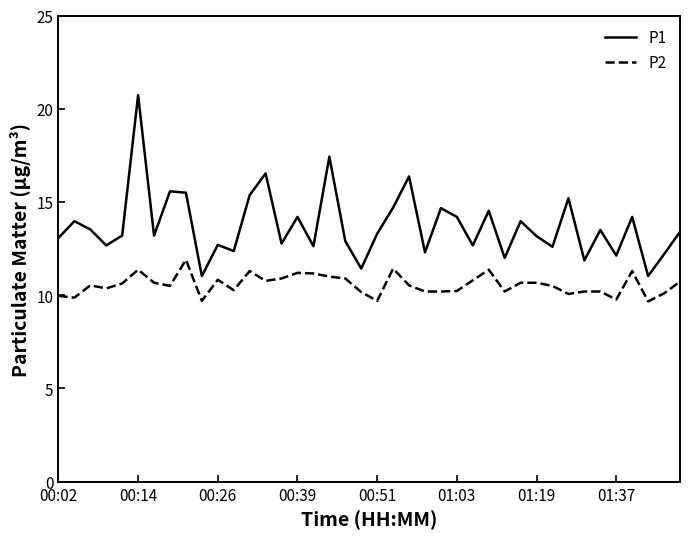

How many lines are shown in the chart?

2